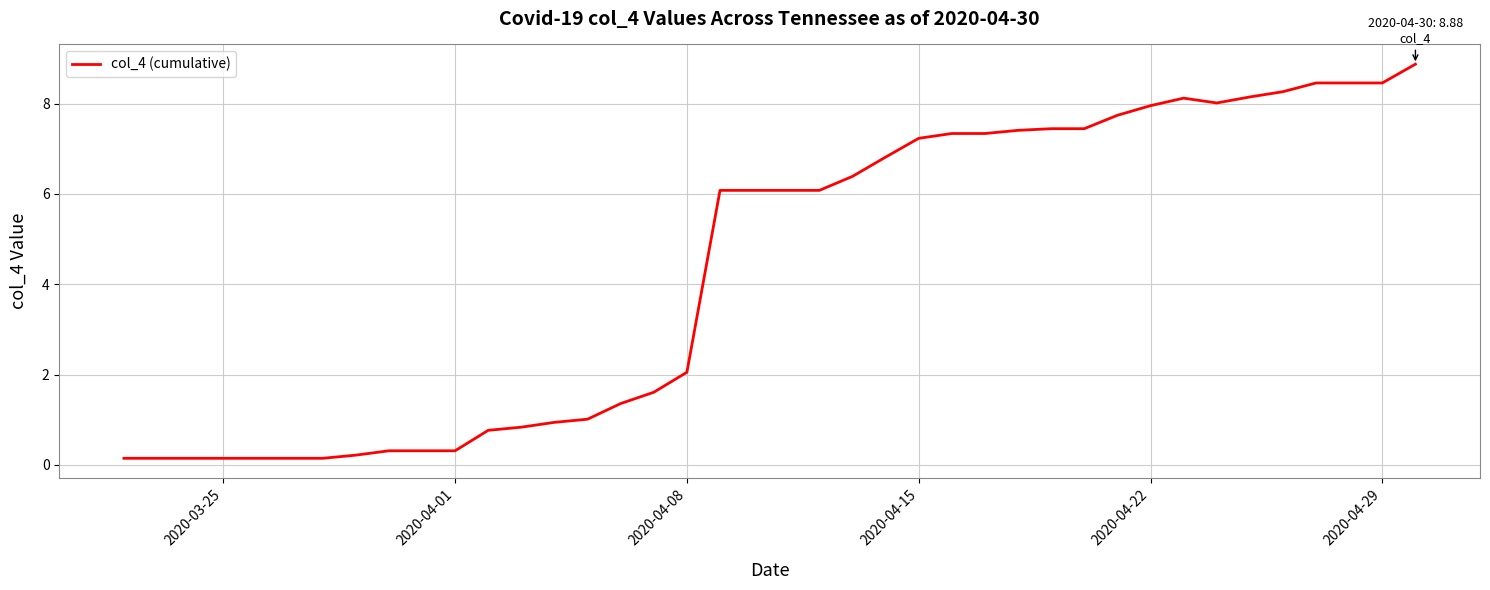

What is the maximum value shown in the chart?

8.9